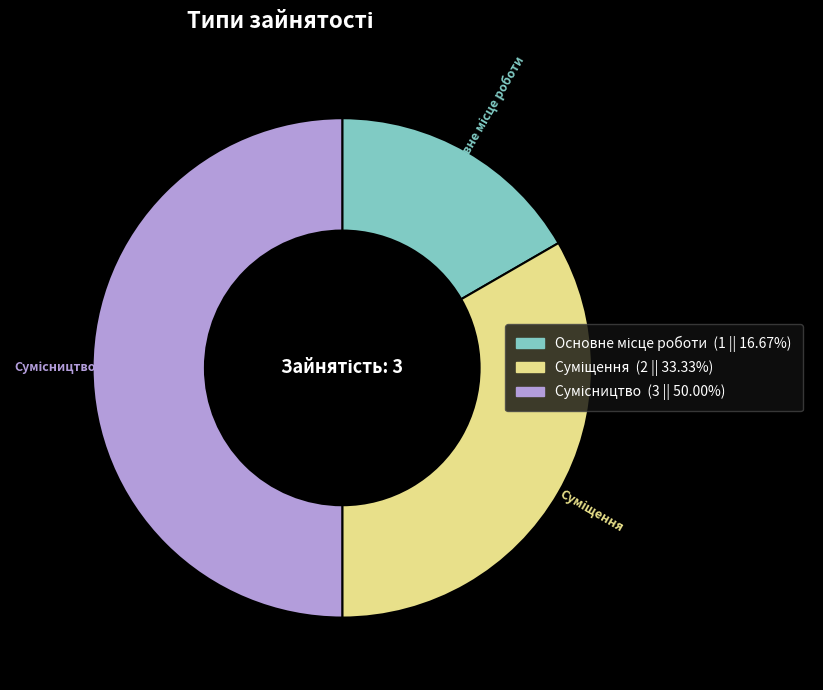

What percentage do Суміщення and Основне місце роботи together represent?

50.0%